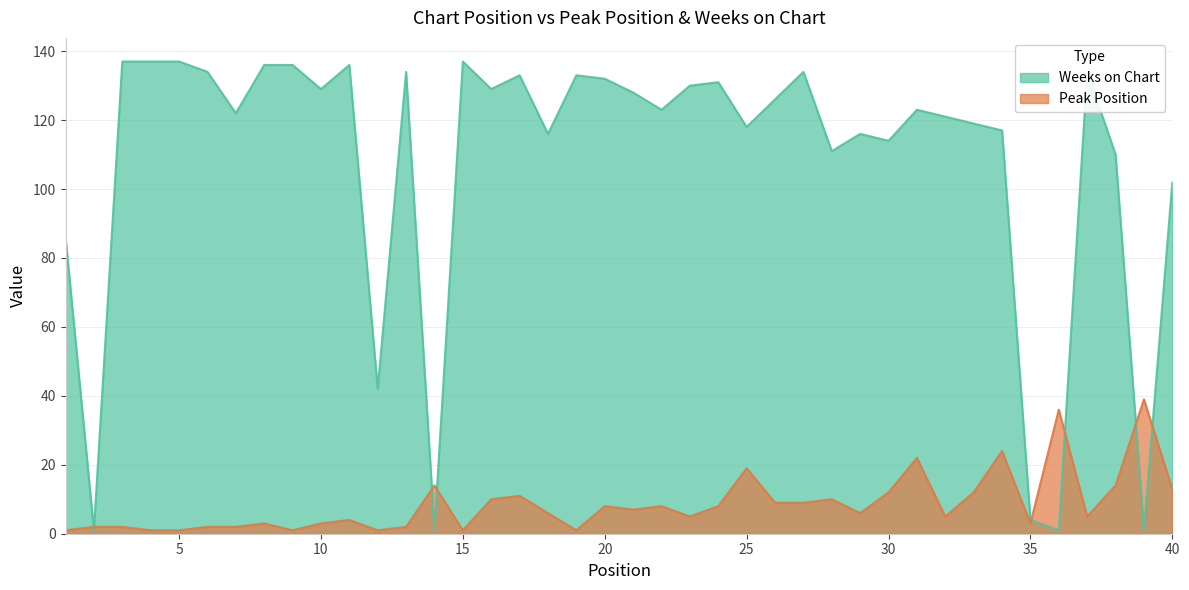

What are all the series names shown in the legend?

Weeks on Chart, Peak Position